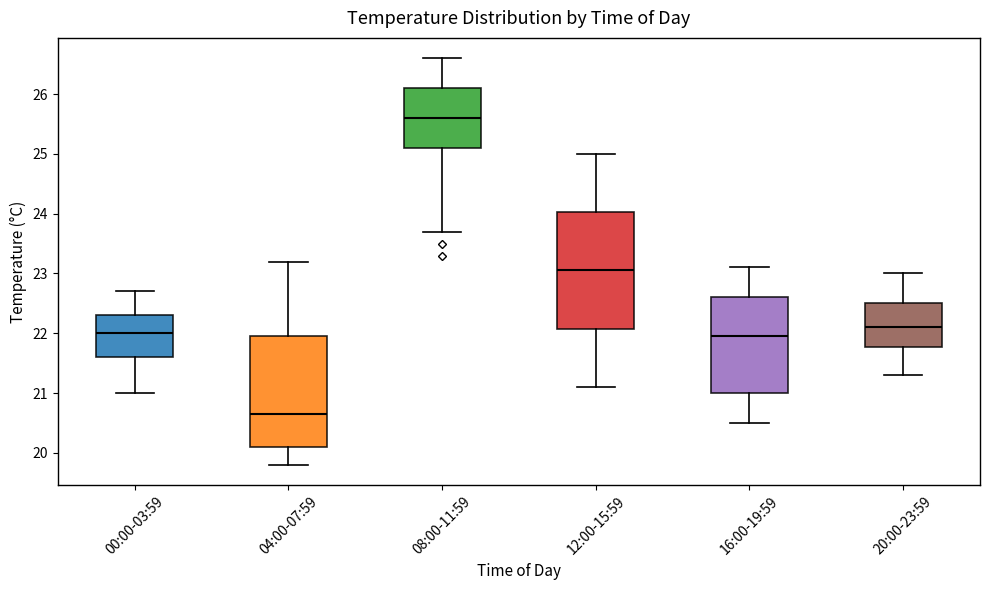

Where does the upper whisker of the box for 00:00-03:59 end on the y-axis? The values are not printed on the chart, so give them approximately, as read against the axis.

22.7